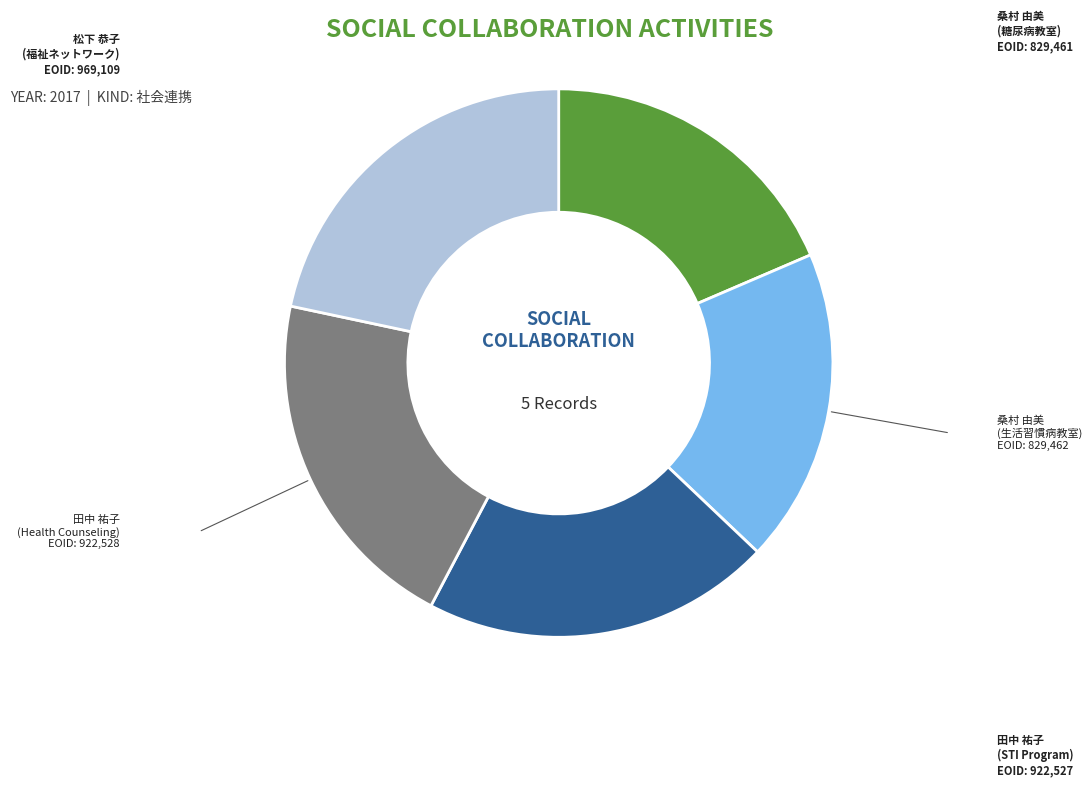

Is there a majority slice in this chart?

No